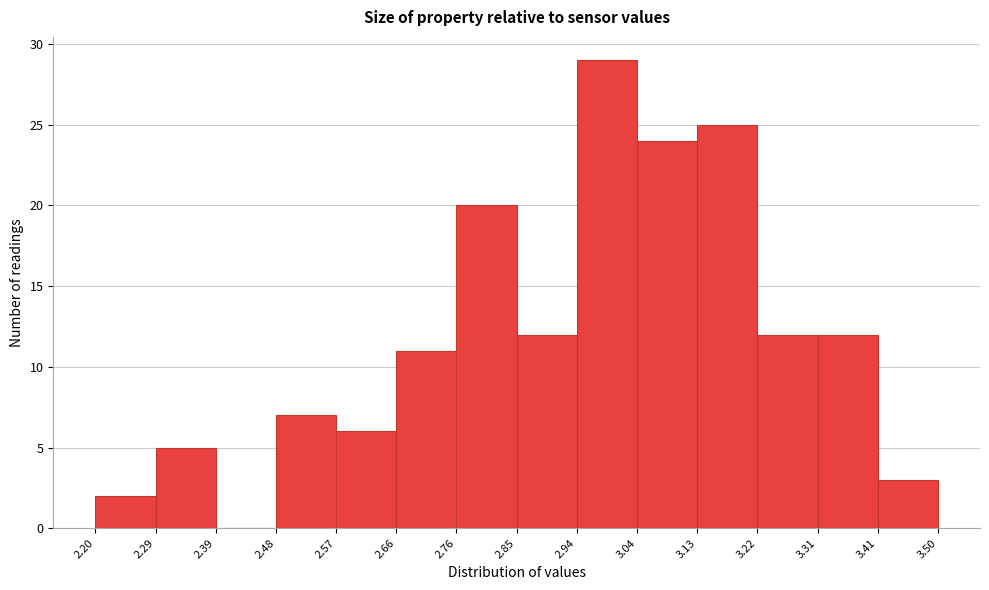

How tall is the bar that spans 3.31 to 3.41 on the x-axis? The values are not printed on the chart, so give them approximately, as read against the axis.

12